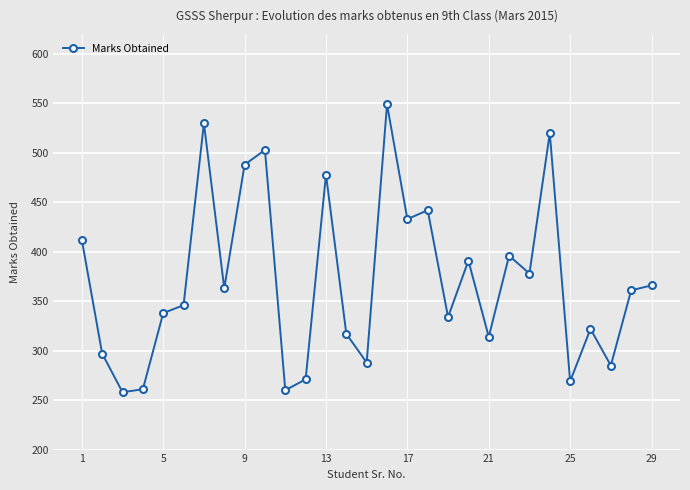

What is the value of the 26th point from the left?

322